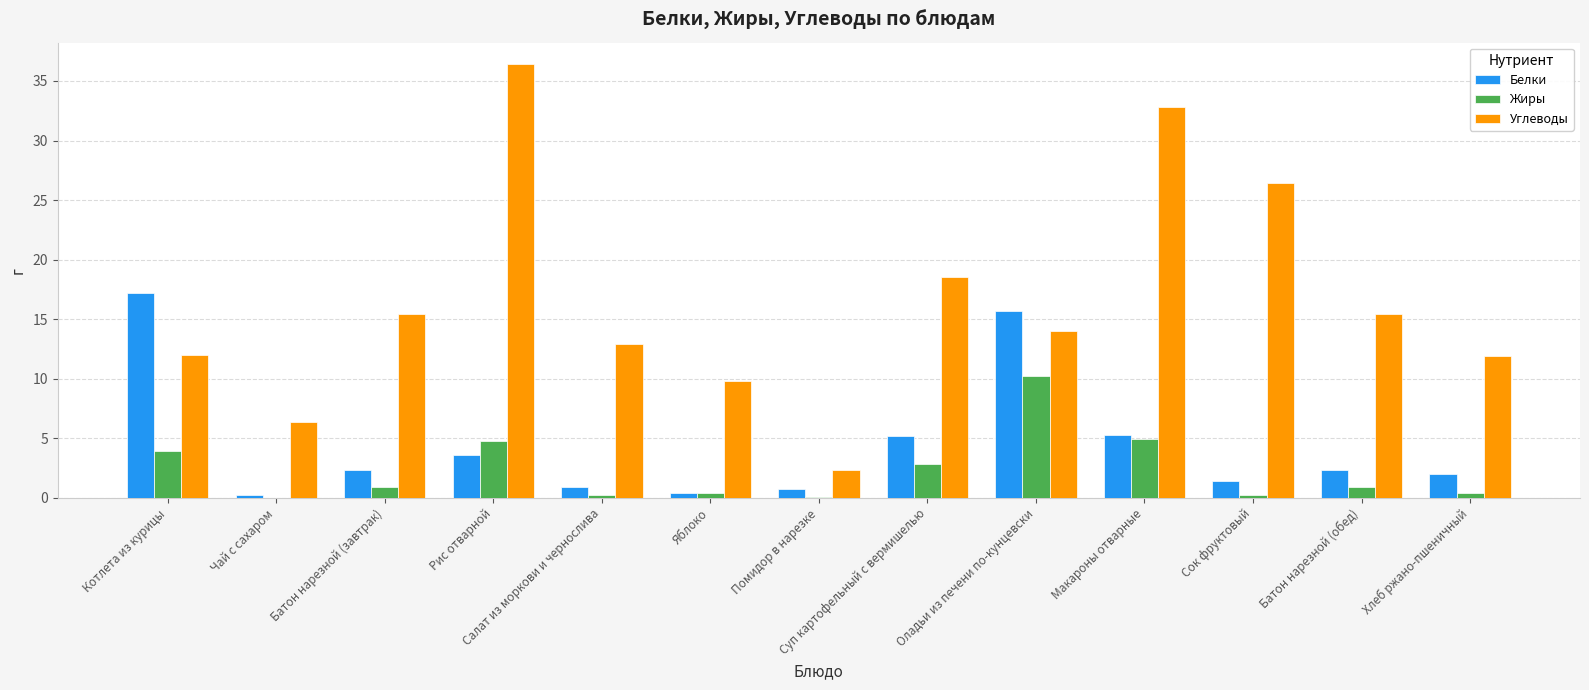

What is the approximate value of Углеводы at Суп картофельный с вермишелью?

18.5